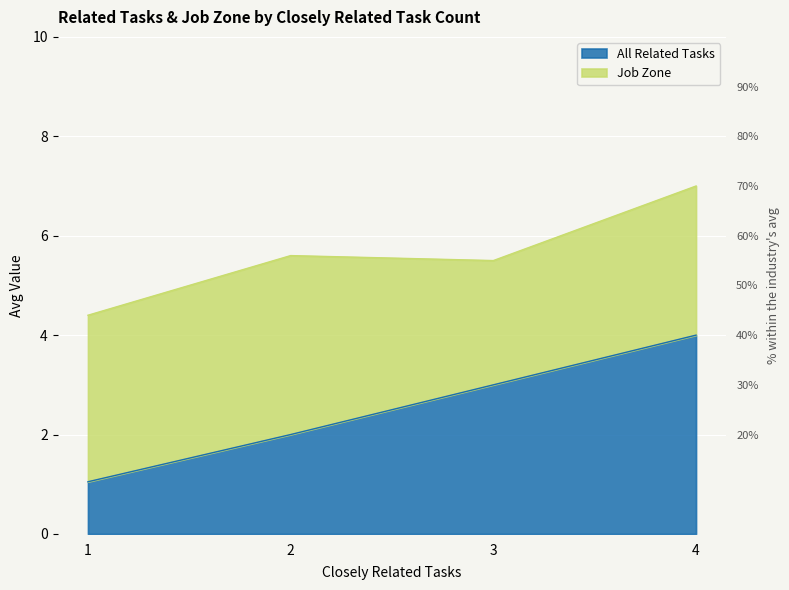

List the labels in order of value, smallest first.

1, 2, 3, 4